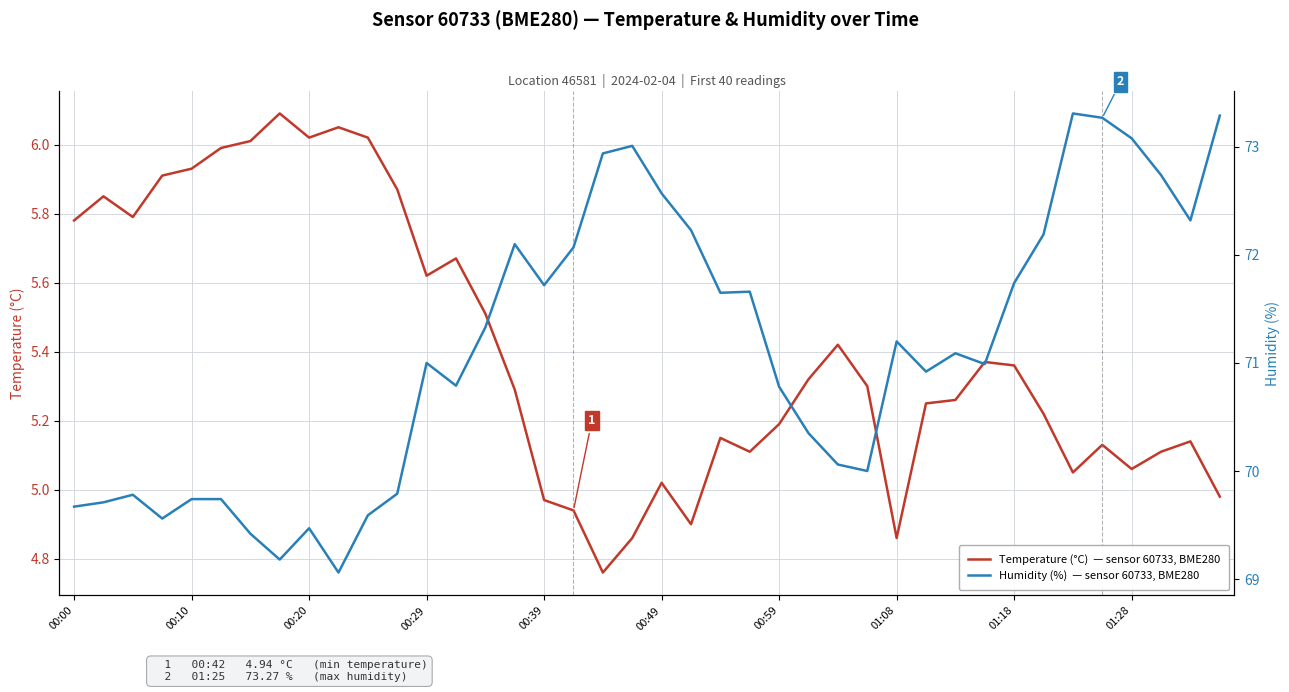

How many data points in Temperature (°C)  — sensor 60733, BME280 are less than 5?

7